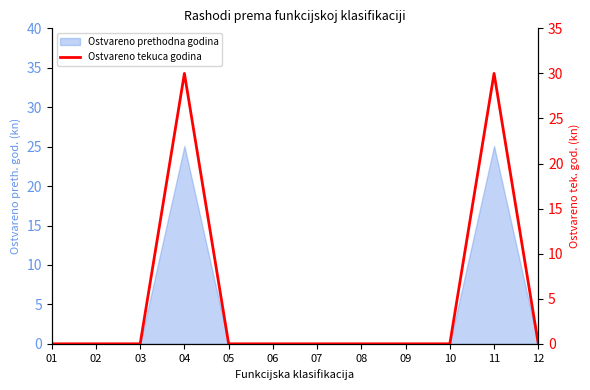

Reading left to right, extract all data points from this chart.

01=0	02=0	03=0	04=30	05=0	06=0	07=0	08=0	09=0	10=0	11=30	12=0